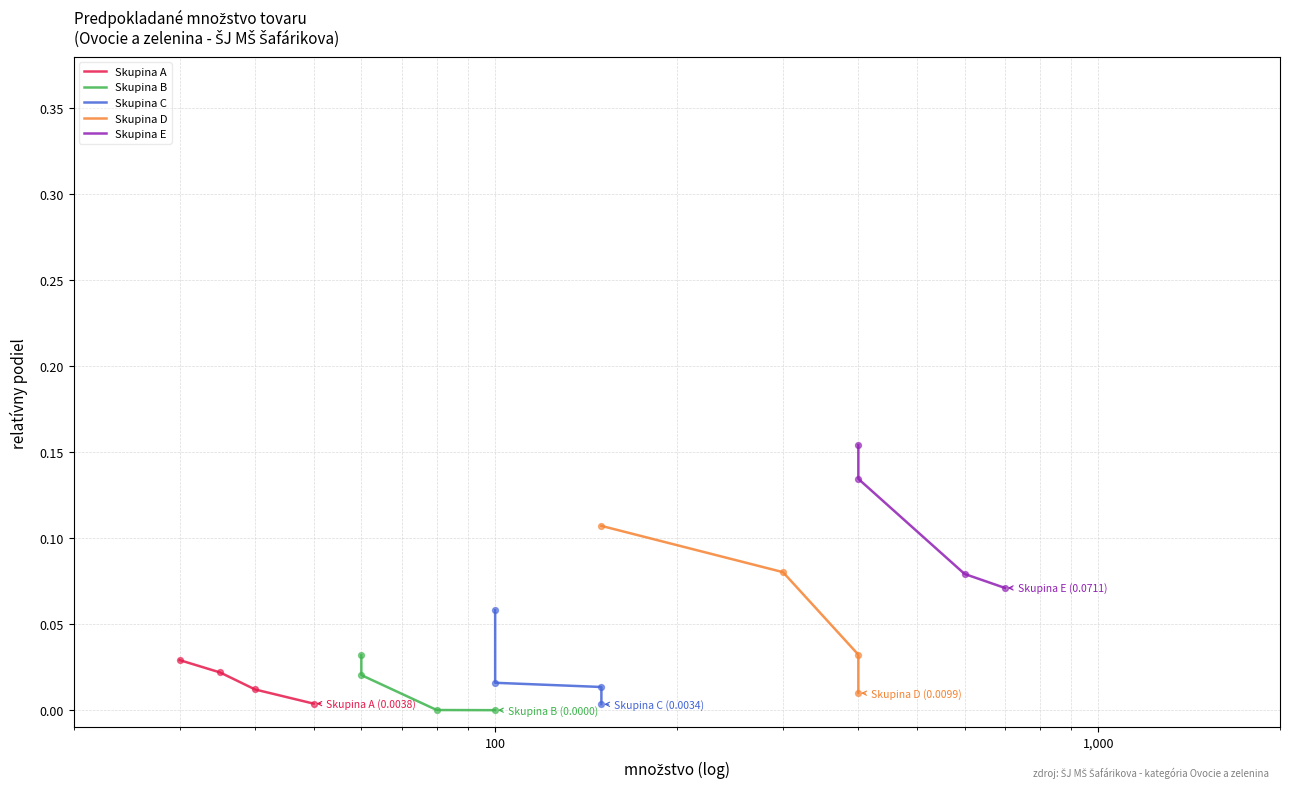

Which series reaches the maximum Y coordinate?

Skupina E